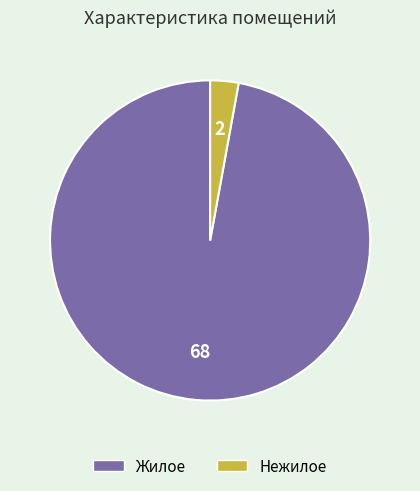

Is there a majority slice in this chart?

Yes